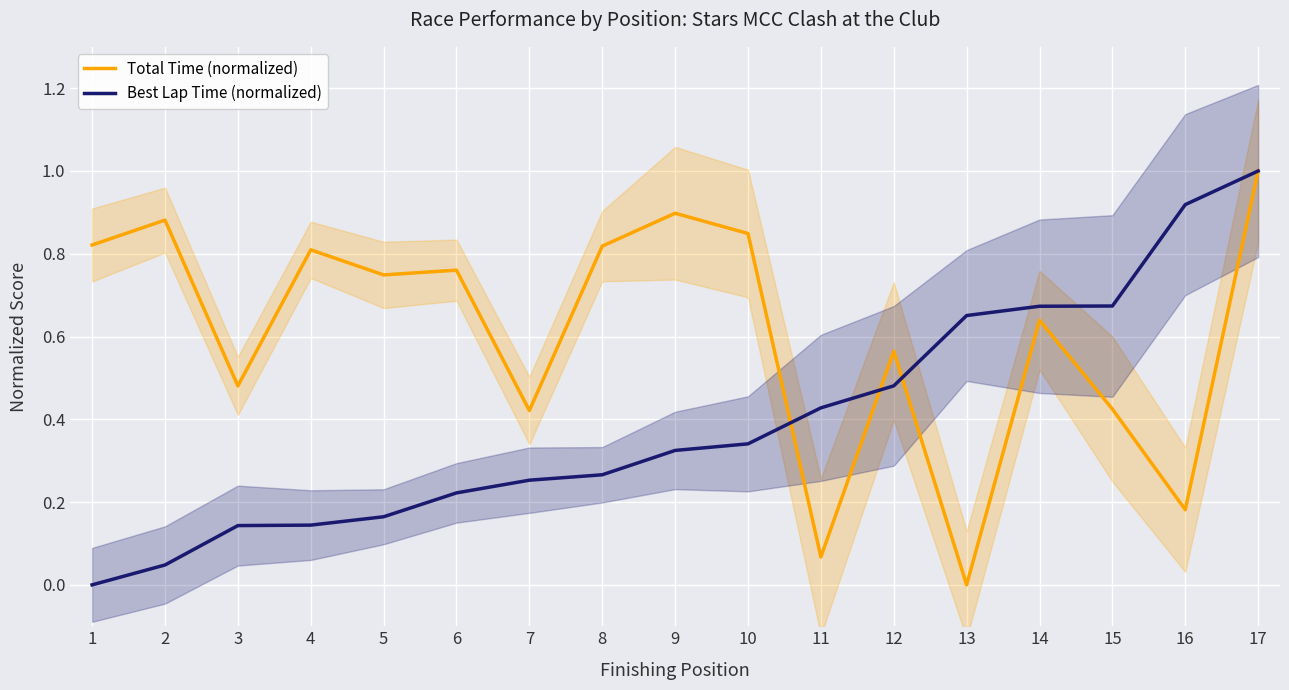

The Total Time (normalized) series shows 0.5 at 1. True or false?

False